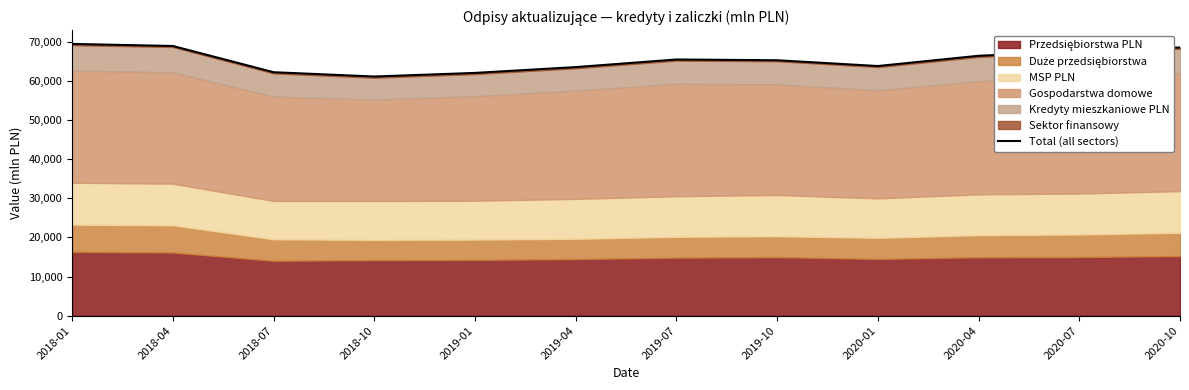

What is the value of the 11th point from the left?

67534